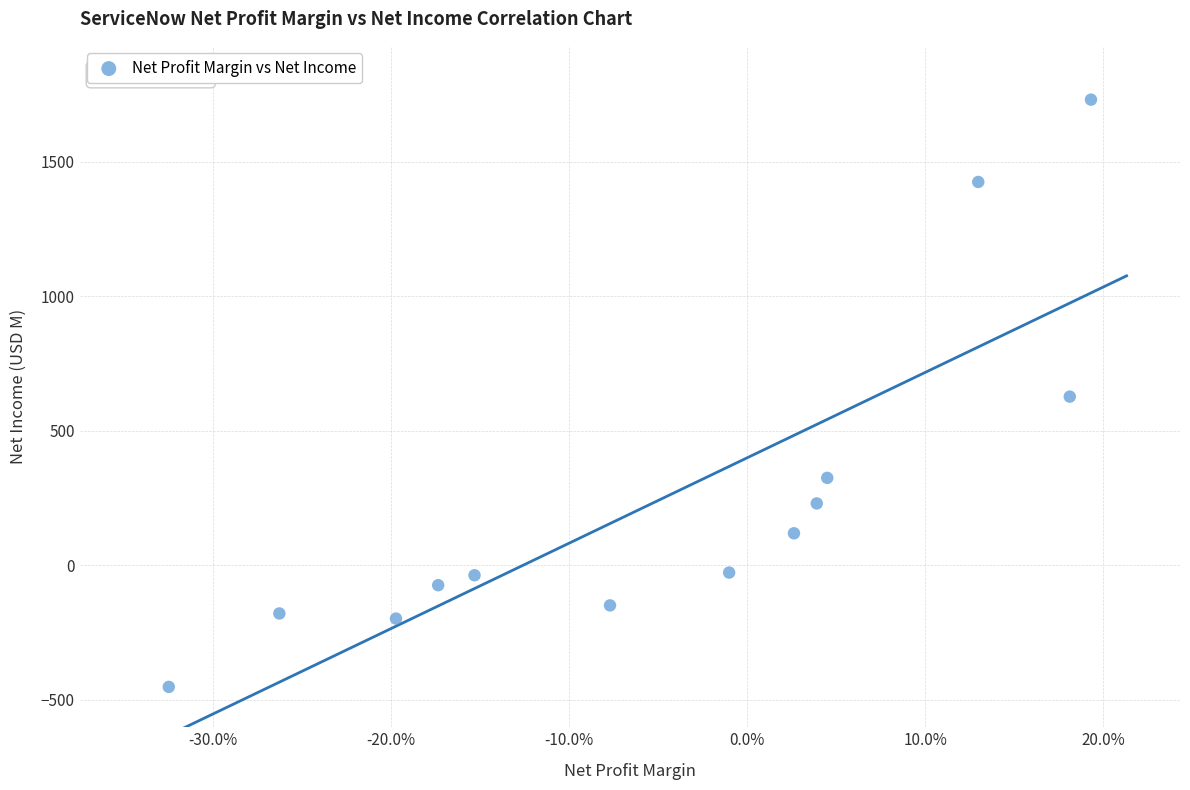

What is the range of Y values (max minus min)?

2183